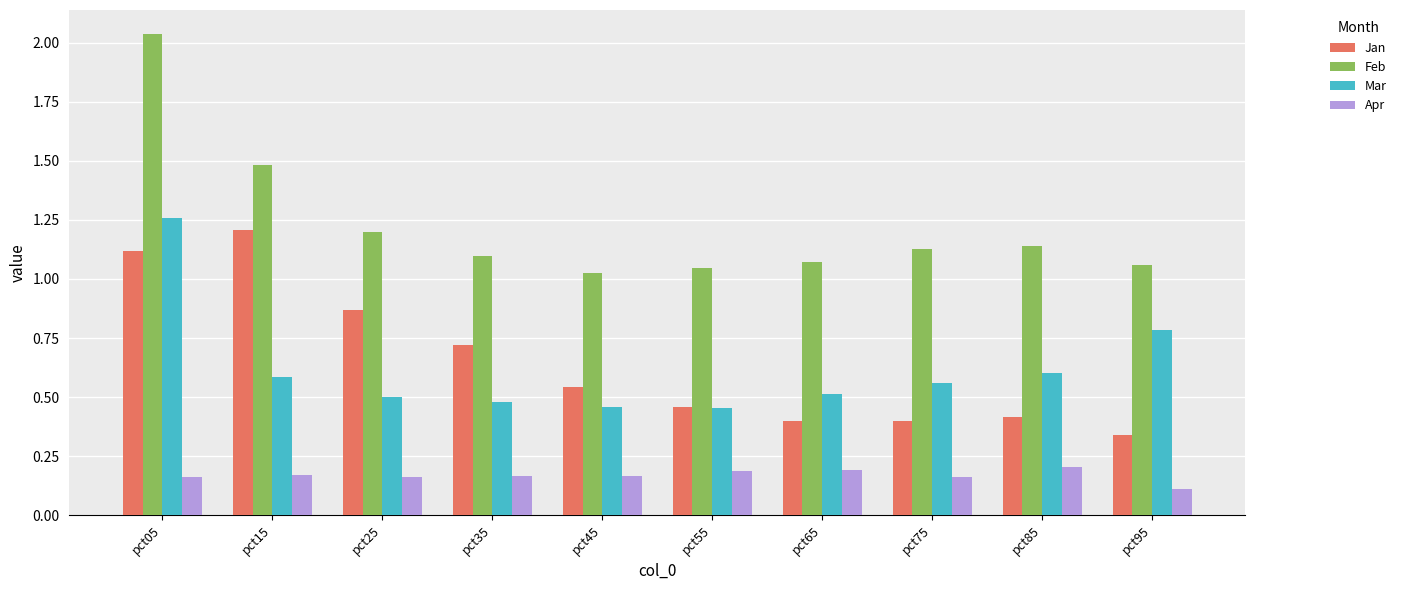

What are all the series names shown in the legend?

Jan, Feb, Mar, Apr